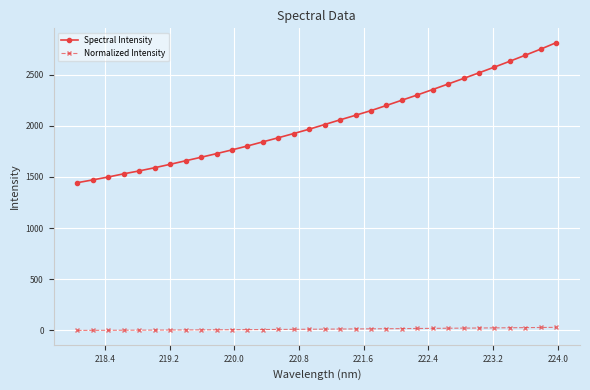

What is the average value of the Spectral Intensity series?

2039.2